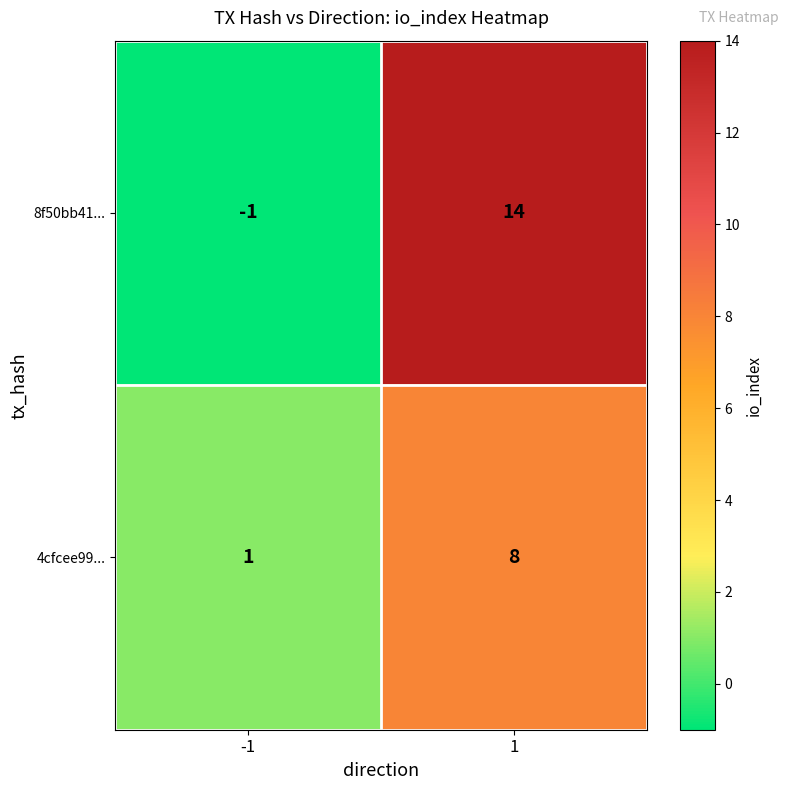

List the series in order of their peak value, lowest first.

4cfcee99..., 8f50bb41...